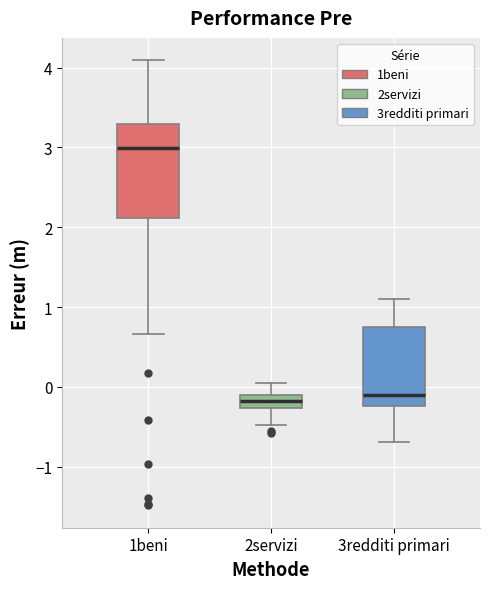

Reading left to right, transcribe this box plot: for each box, give where its median line is, the range the box spans, and where its two whiskers end, as read against the y-axis. The values are not printed on the chart, so give them approximately, as read against the axis.

1beni: median 3.0, box 2.1 to 3.3, whiskers 0.7 to 4.1
2servizi: median -0.2, box -0.3 to -0.1, whiskers -0.5 to 0.1
3redditi primari: median -0.1, box -0.2 to 0.7, whiskers -0.7 to 1.1